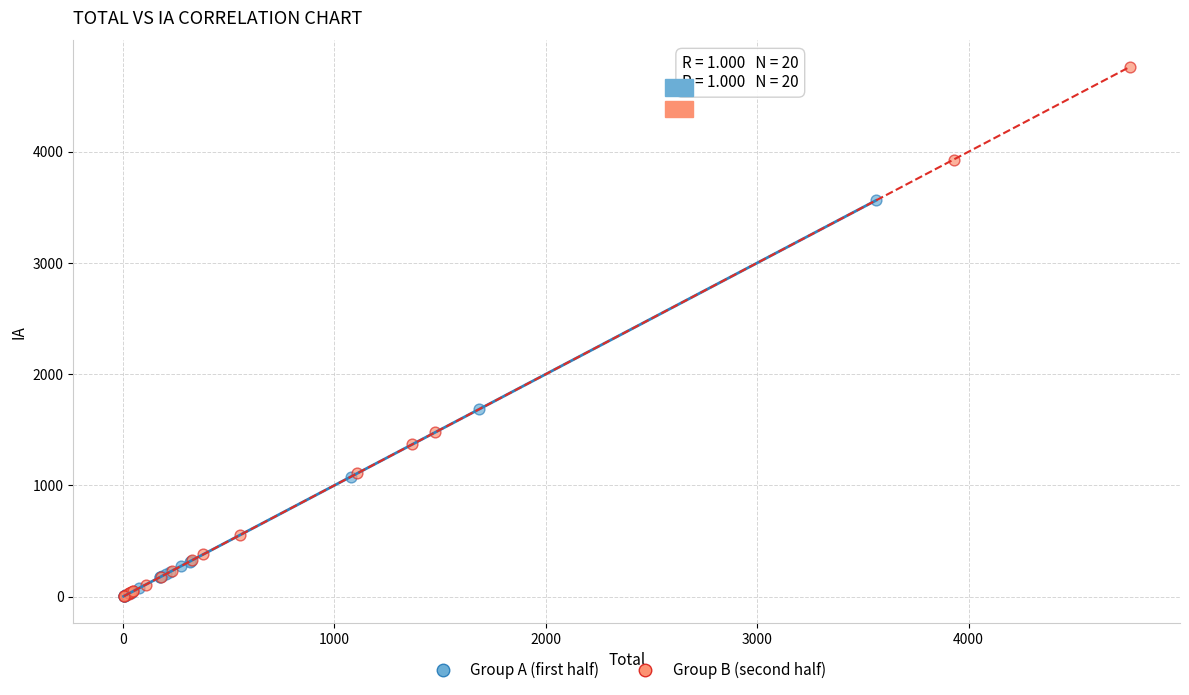

Which series contains the highest Y value?

Group B (second half)